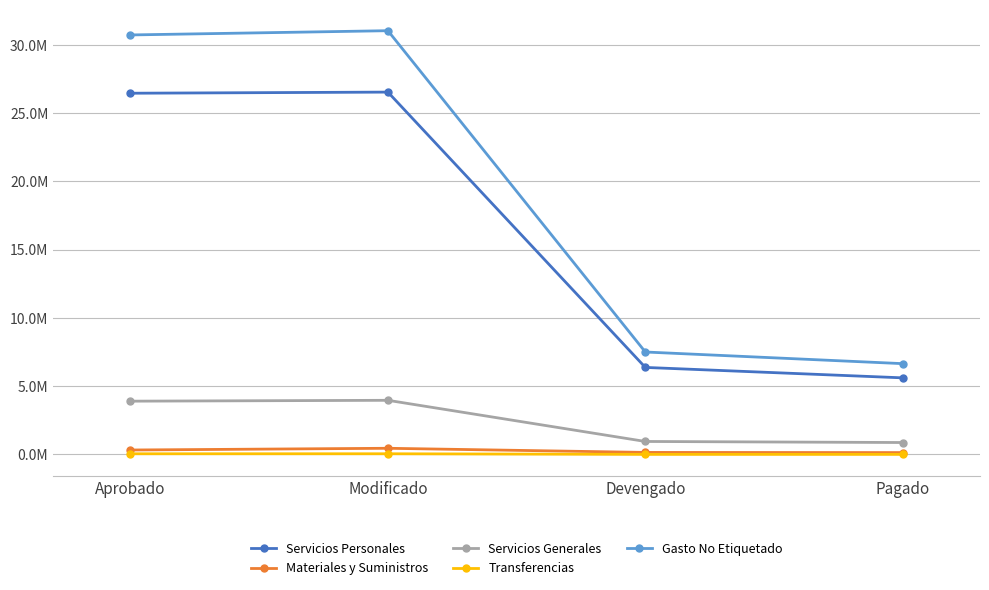

What is the difference between the maximum and second lowest values in the Servicios Personales series?

20157088.0